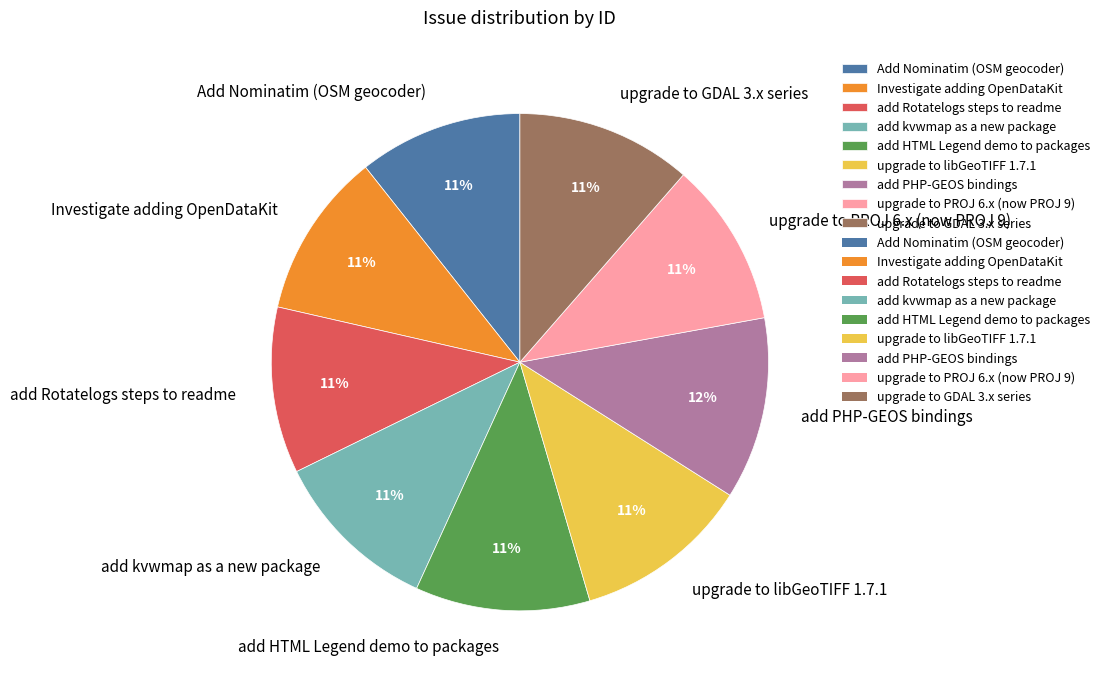

Combined, do add Rotatelogs steps to readme and add HTML Legend demo to packages account for over 50%?

No